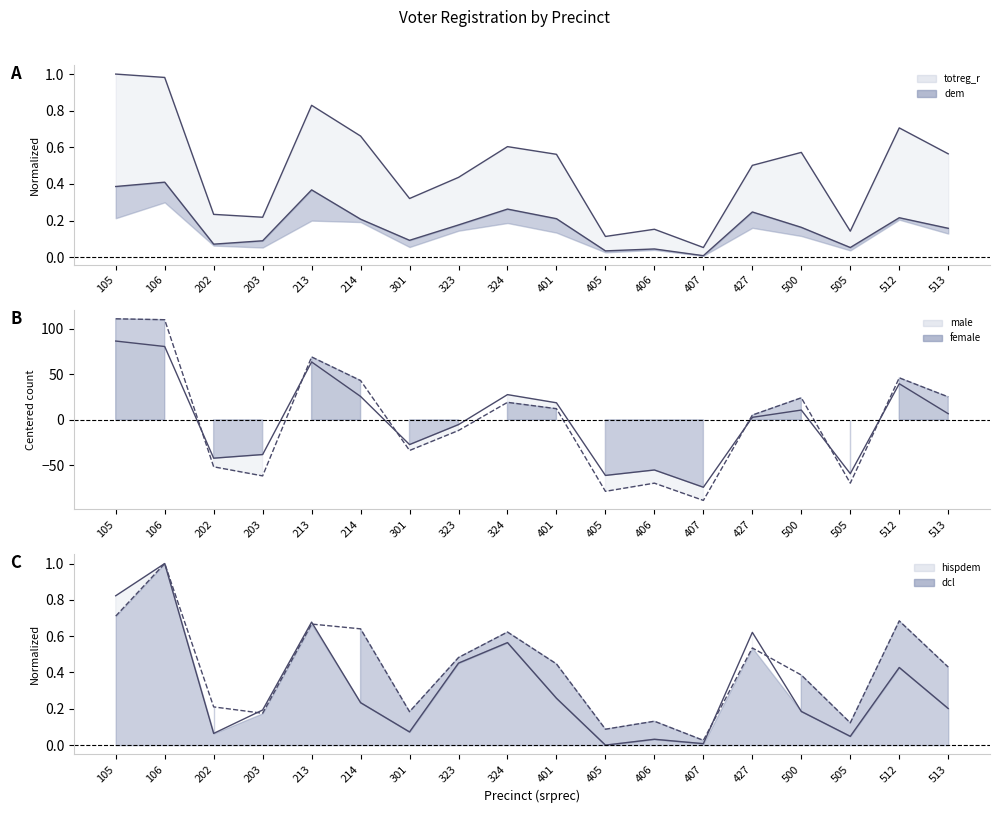

True or false: male and female intersect in this chart.

True